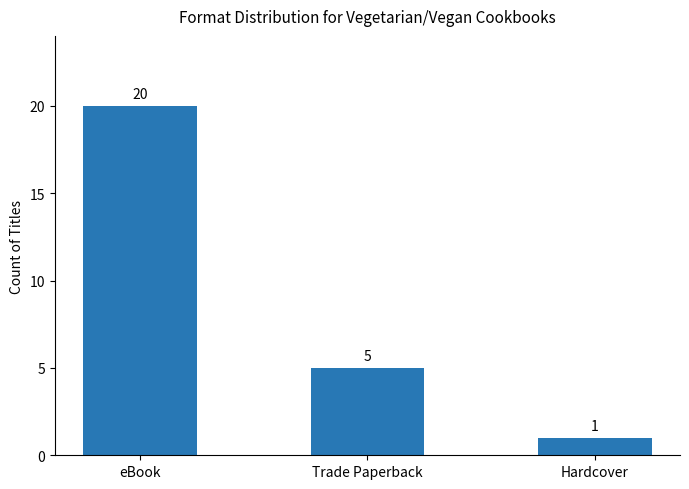

Which category has the highest value across all series?

eBook